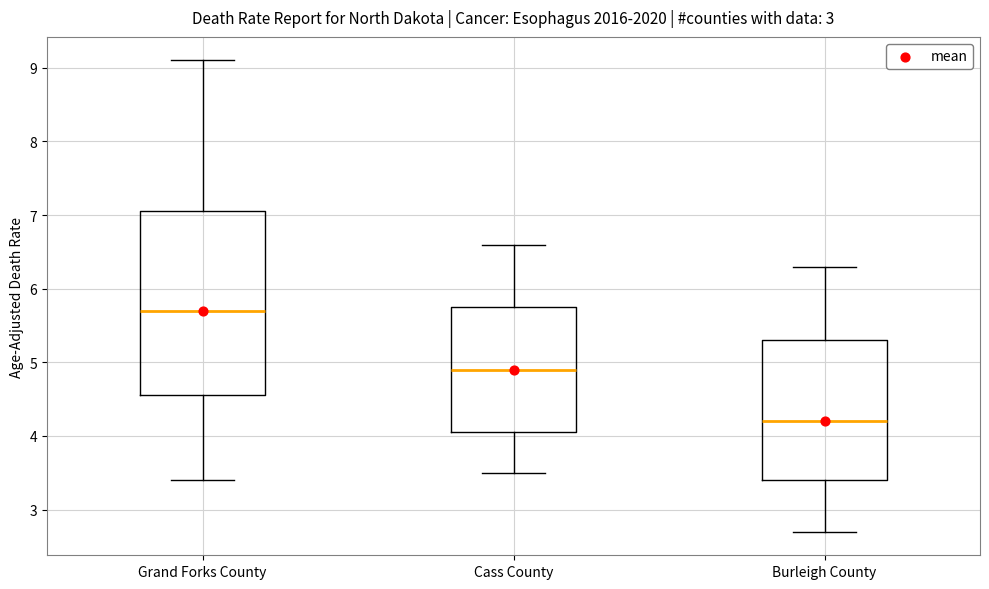

Where is the lower edge of the box for Cass County on the y-axis? The values are not printed on the chart, so give them approximately, as read against the axis.

4.1